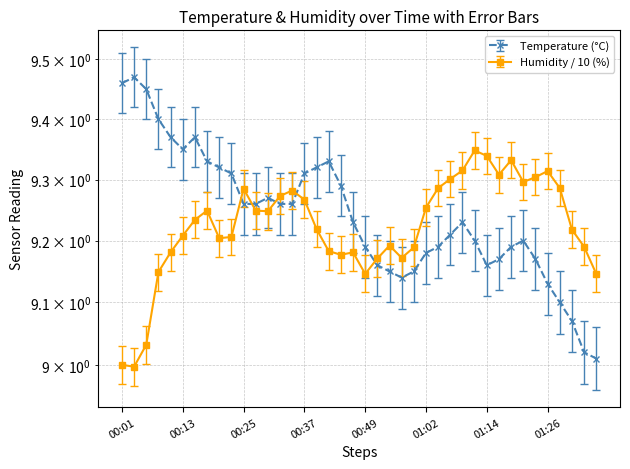

How many interior local peaks does the humidity series have?

8